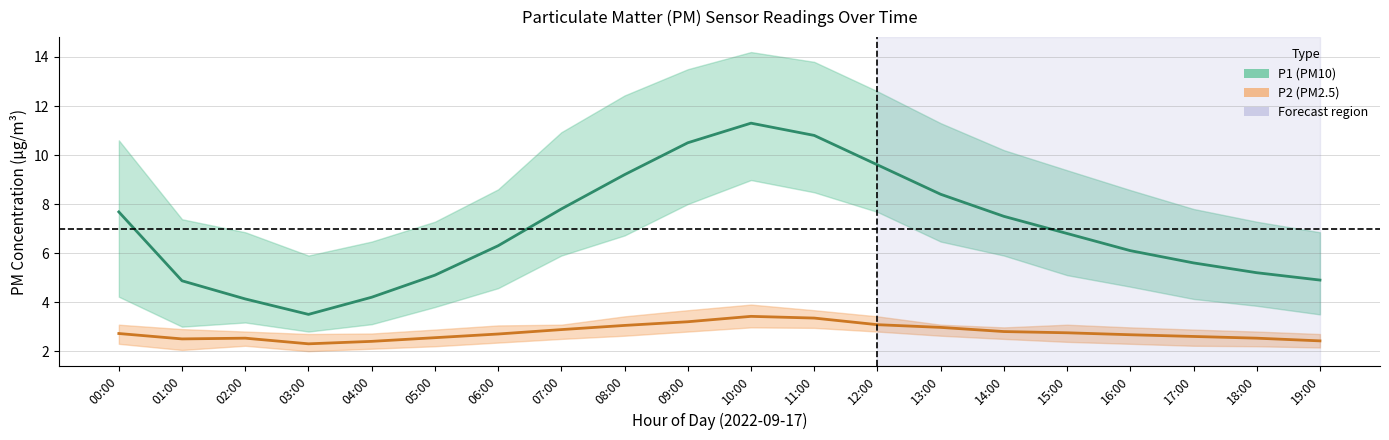

Is this an area chart (filled region under the line)?

No